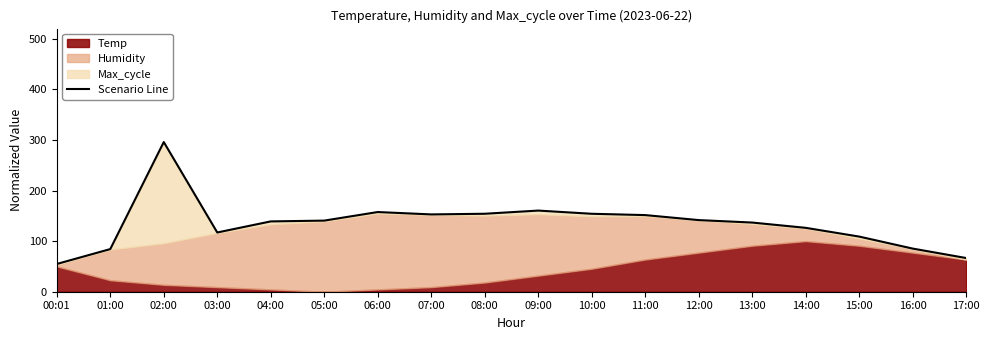

At which category does the data reach its first local valley?

03:00